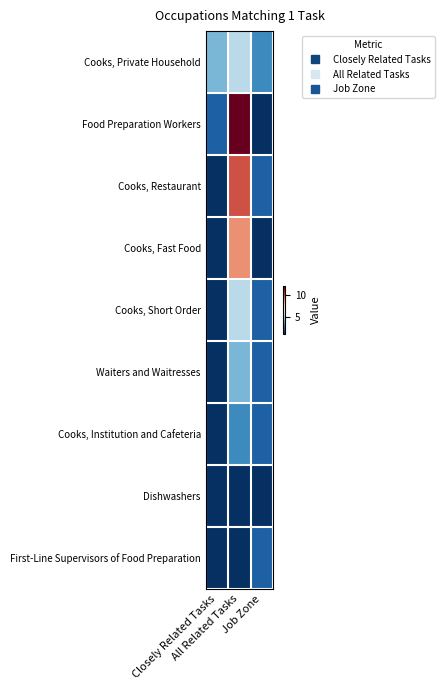

Reading left to right, extract all data points from this chart.

Cooks, Private Household: Closely Related Tasks=4	All Related Tasks=5	Job Zone=3
Food Preparation Workers: Closely Related Tasks=2	All Related Tasks=12	Job Zone=1
Cooks, Restaurant: Closely Related Tasks=1	All Related Tasks=10	Job Zone=2
Cooks, Fast Food: Closely Related Tasks=1	All Related Tasks=9	Job Zone=1
Cooks, Short Order: Closely Related Tasks=1	All Related Tasks=5	Job Zone=2
Waiters and Waitresses: Closely Related Tasks=1	All Related Tasks=4	Job Zone=2
Cooks, Institution and Cafeteria: Closely Related Tasks=1	All Related Tasks=3	Job Zone=2
Dishwashers: Closely Related Tasks=1	All Related Tasks=1	Job Zone=1
First-Line Supervisors of Food Preparation: Closely Related Tasks=1	All Related Tasks=1	Job Zone=2